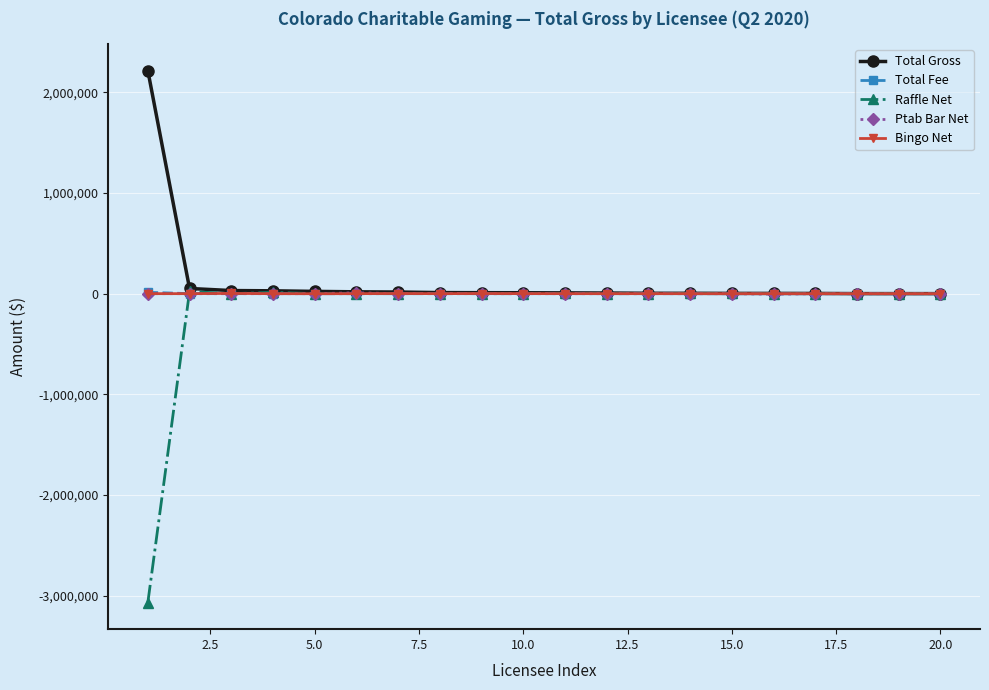

How many series are shown in this chart?

5